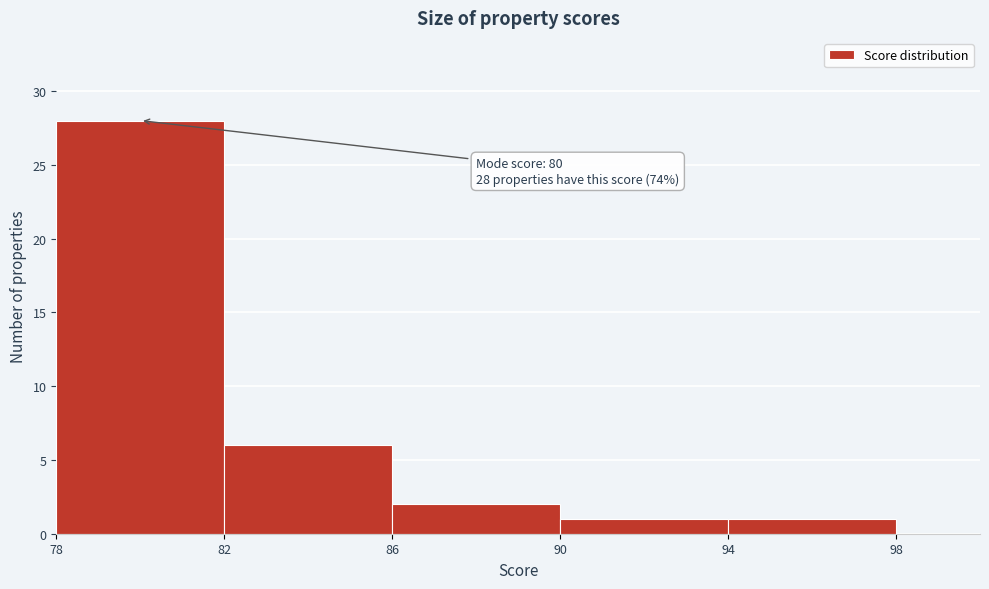

Over which range of the x-axis is the bar tallest?

78 to 82